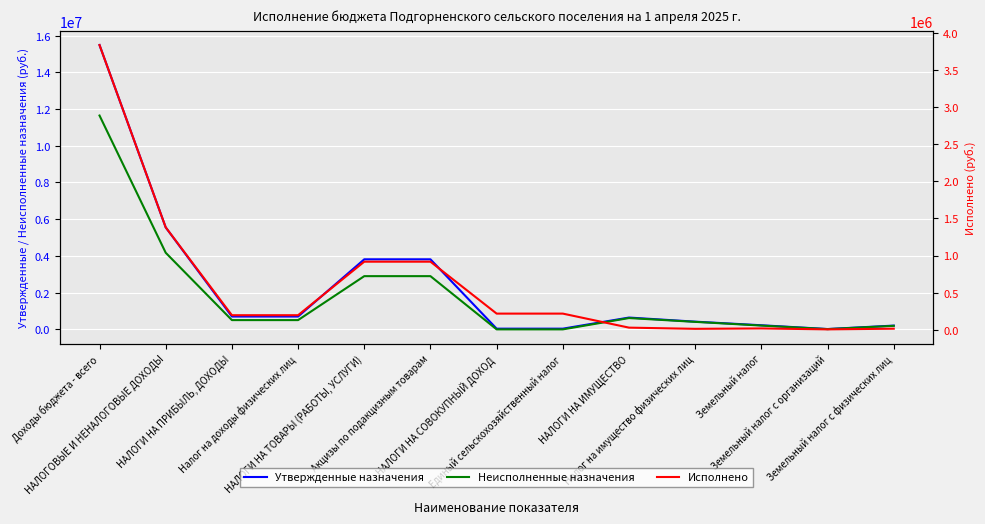

After their last crossing, which series has the higher values: Исполнено or Утвержденные назначения?

Утвержденные назначения